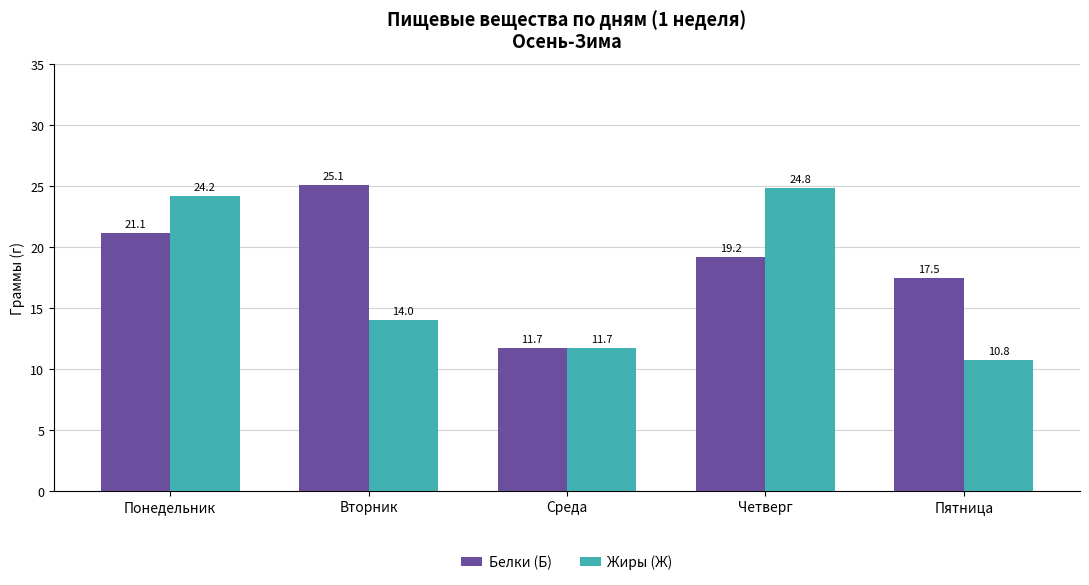

Are the bars horizontal?

No